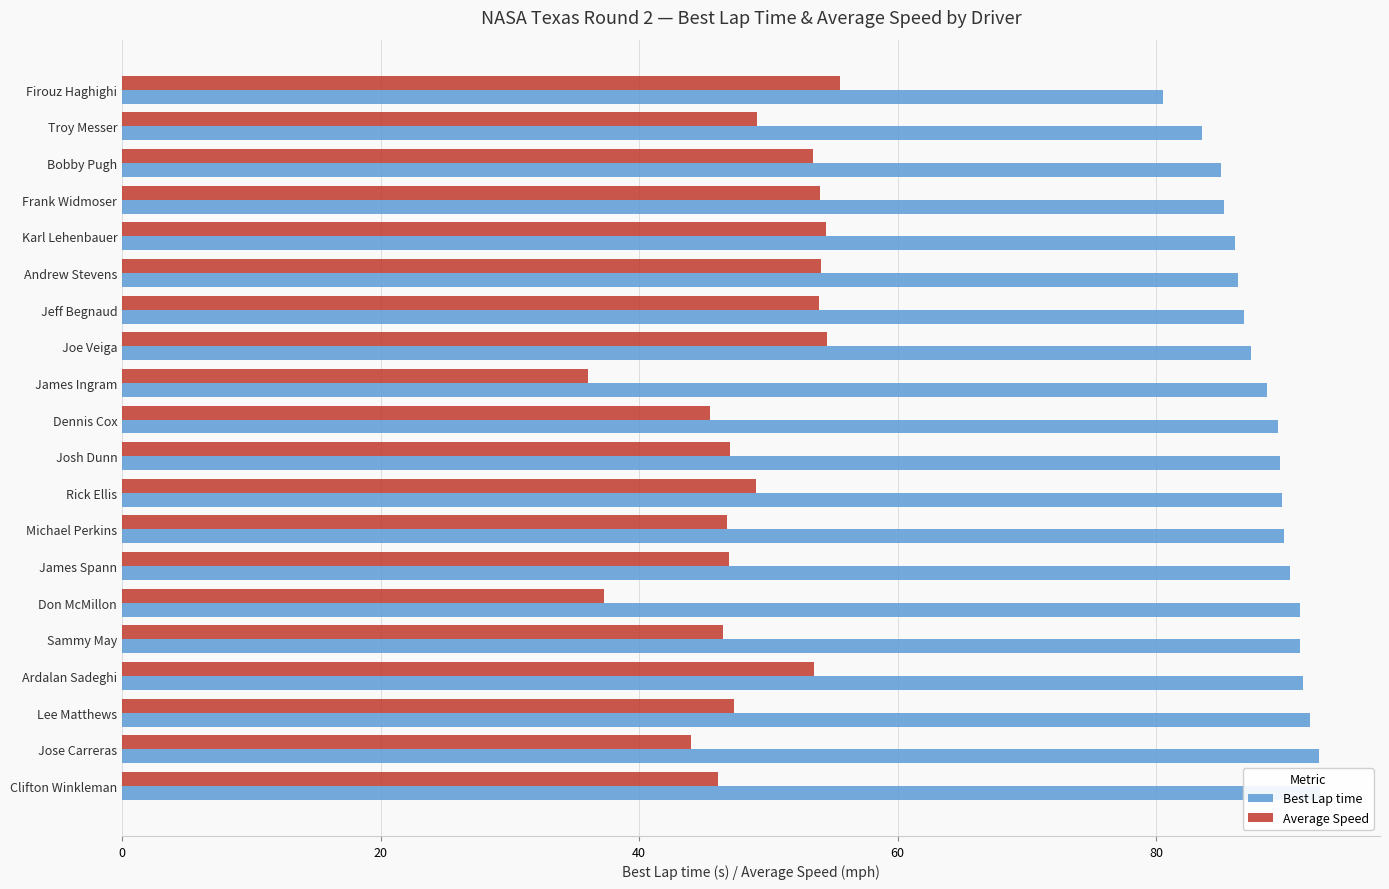

What are all the series names shown in the legend?

Best Lap time, Average Speed